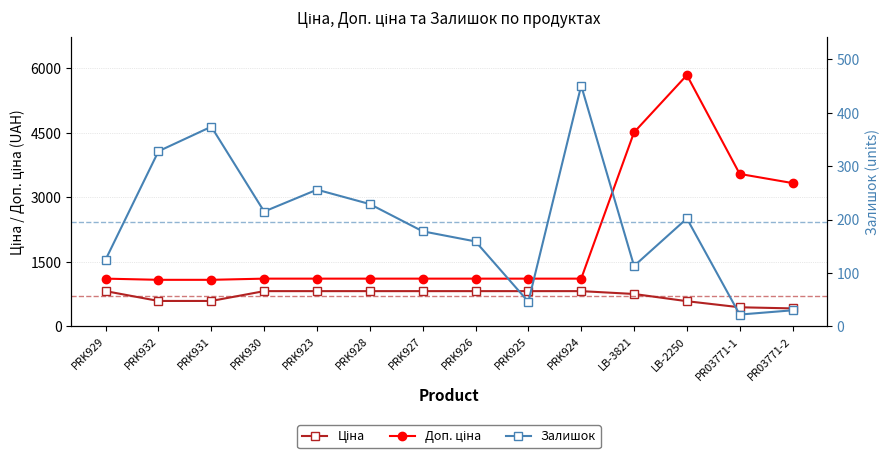

What is the approximate value of Залишок at PRK927?

178.0